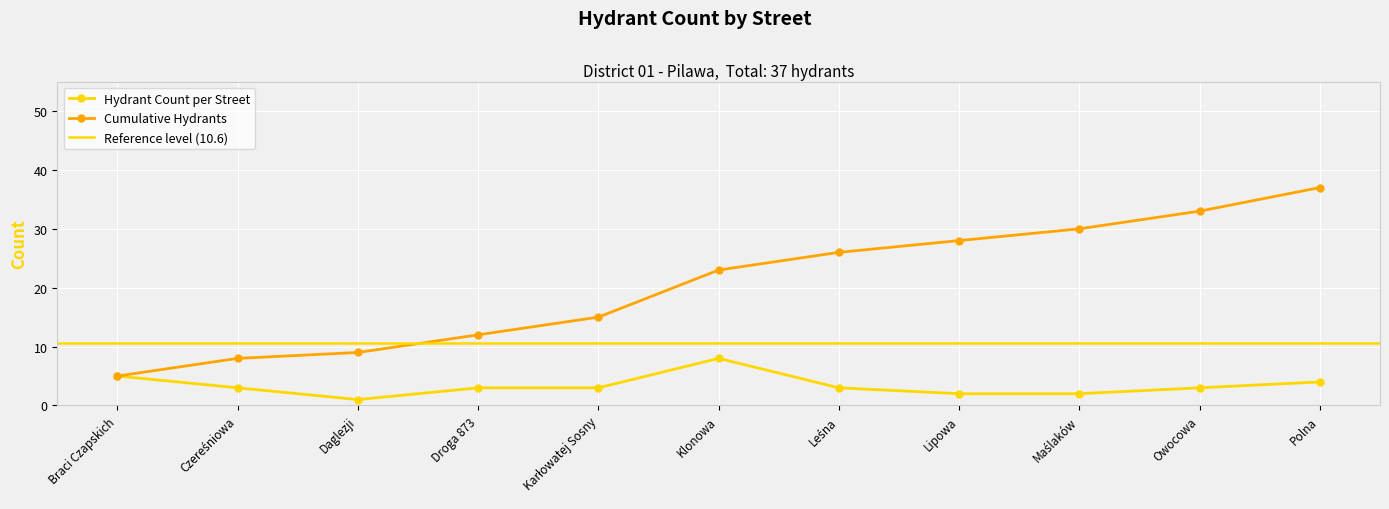

The value of Hydrant Count per Street at Braci Czapskich is 8. True or false?

False